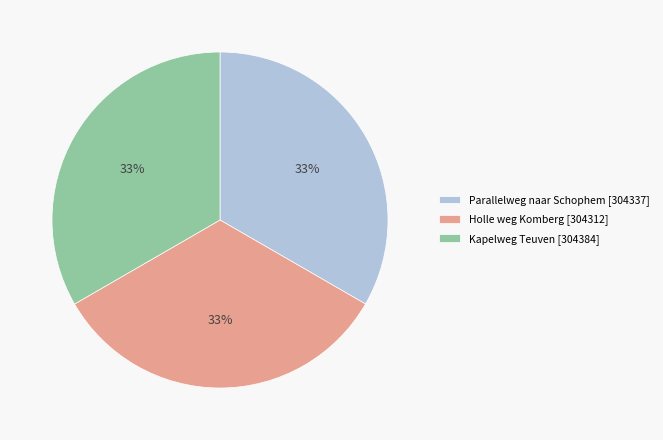

Combined, do Parallelweg naar Schophem and Holle weg Komberg account for over 50%?

Yes